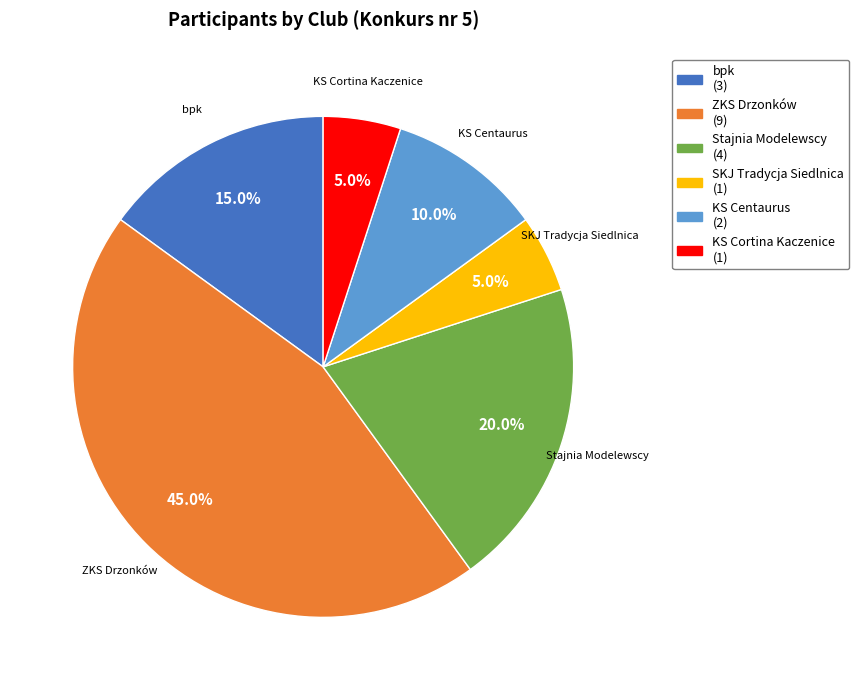

To the nearest percent, what percentage of the pie is ZKS Drzonków?

45%